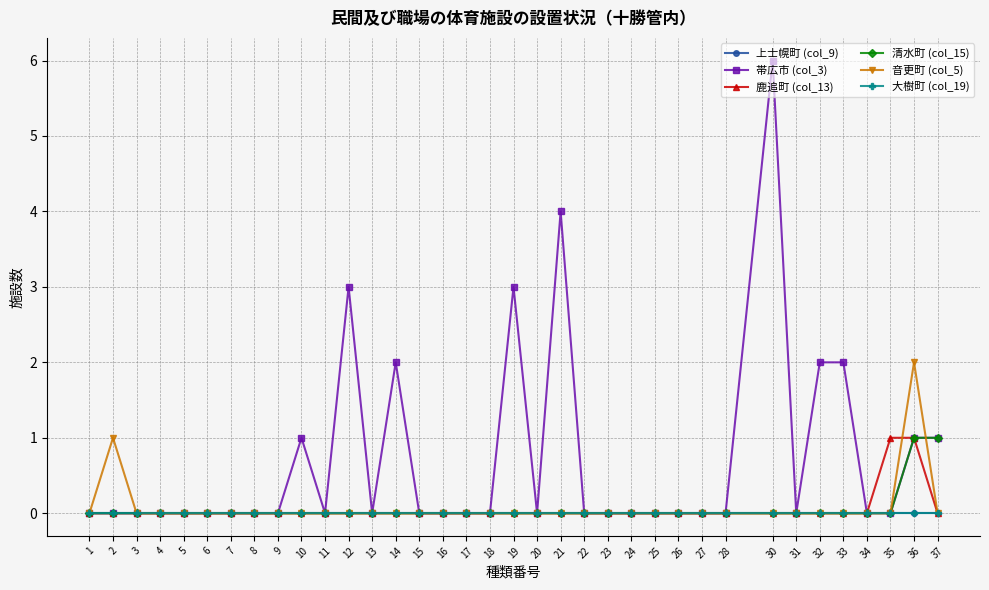

Which series has the largest total across all categories?

帯広市 (col_3)